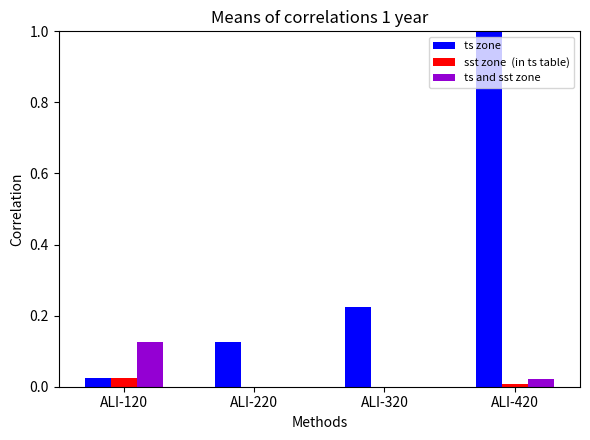

What is the greatest value displayed?

1.0